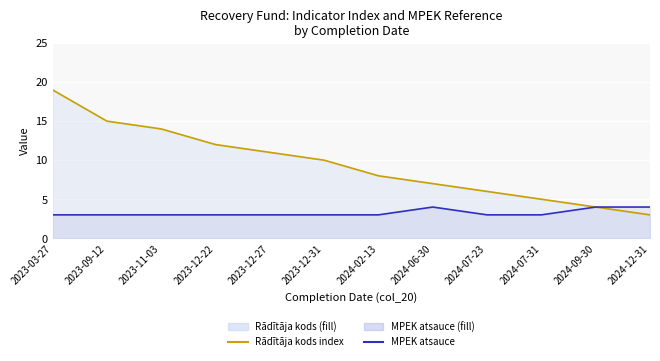

What is the difference between the maximum and minimum values in the Rādītāja kods index series?

16